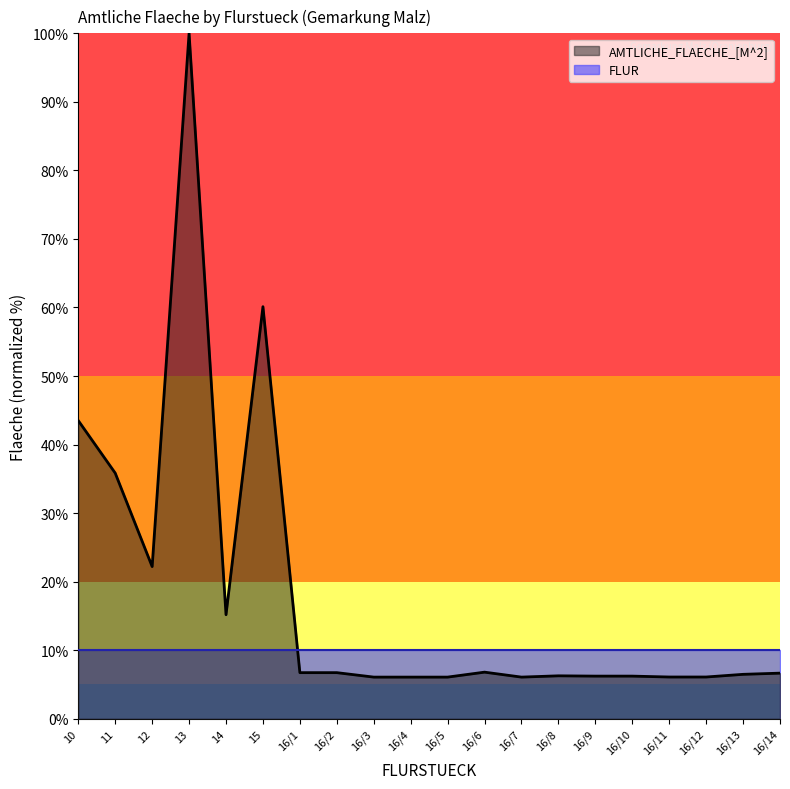

List the labels in order of value, smallest first.

16/3, 16/4, 16/5, 16/7, 16/11, 16/12, 16/9, 16/10, 16/8, 16/13, 16/14, 16/1, 16/2, 16/6, 14, 12, 11, 10, 15, 13